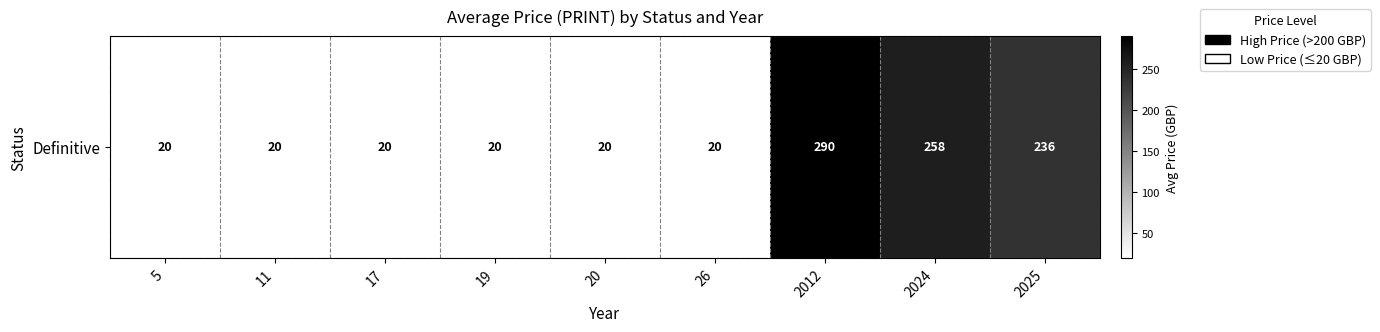

Rank the categories by value from lowest to highest.

5, 11, 17, 19, 20, 26, 2025, 2024, 2012